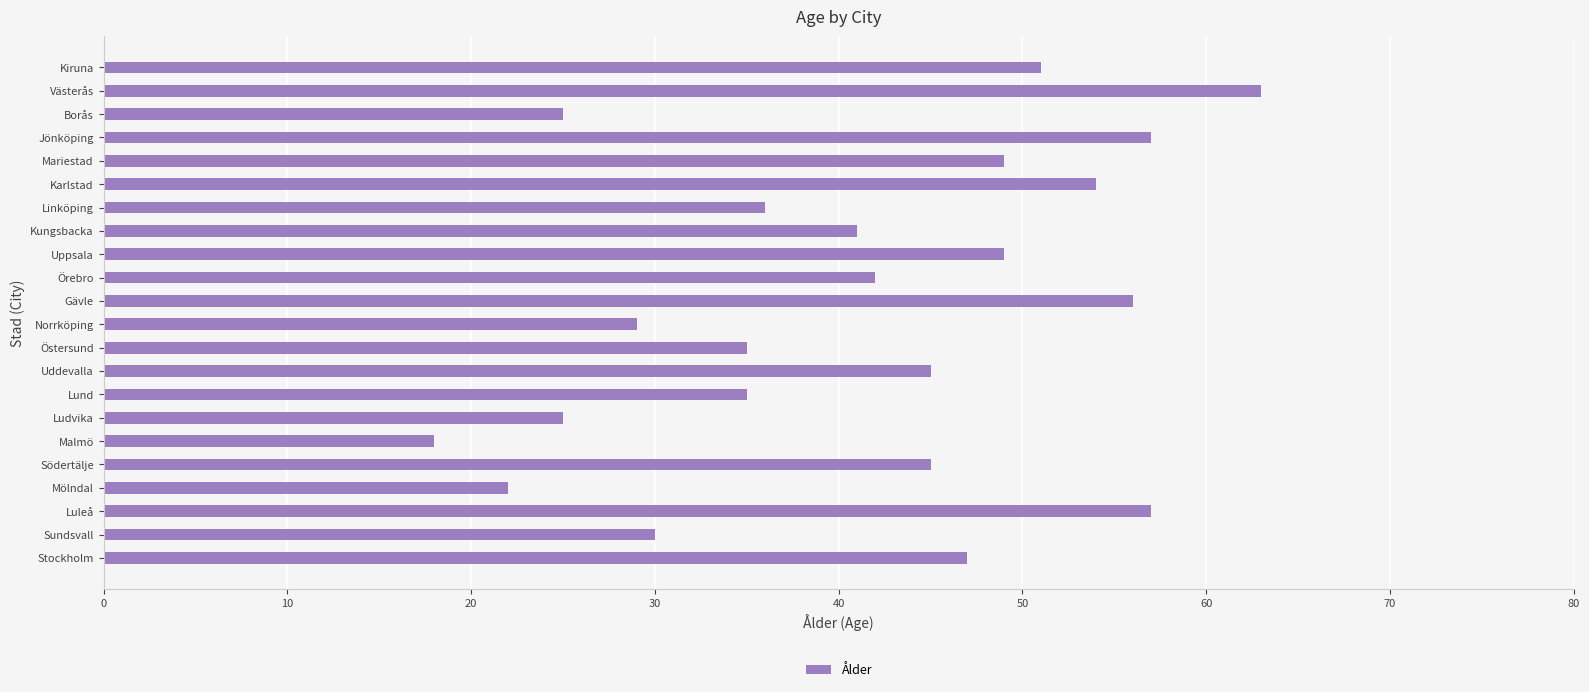

True or false: the data shows 15 at Jönköping.

False